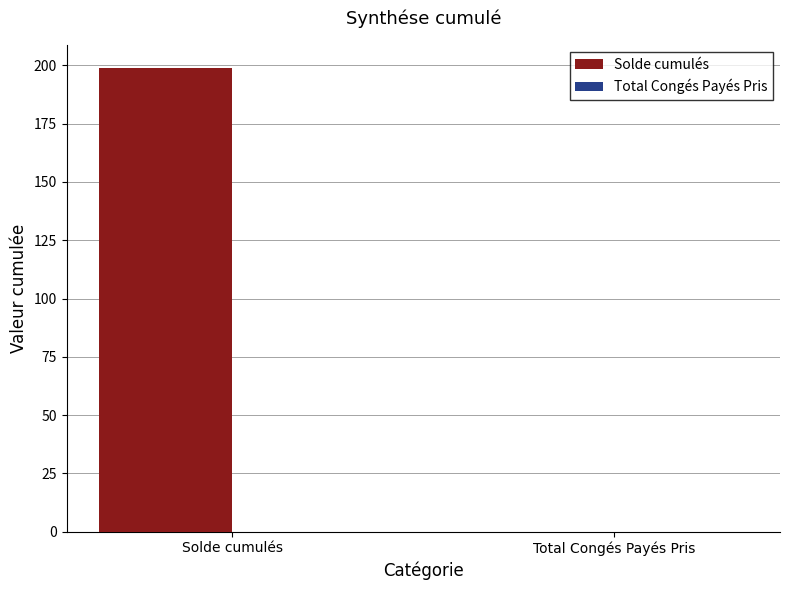

What is the sum of the values at Total Congés Payés Pris and Solde cumulés?

198.6